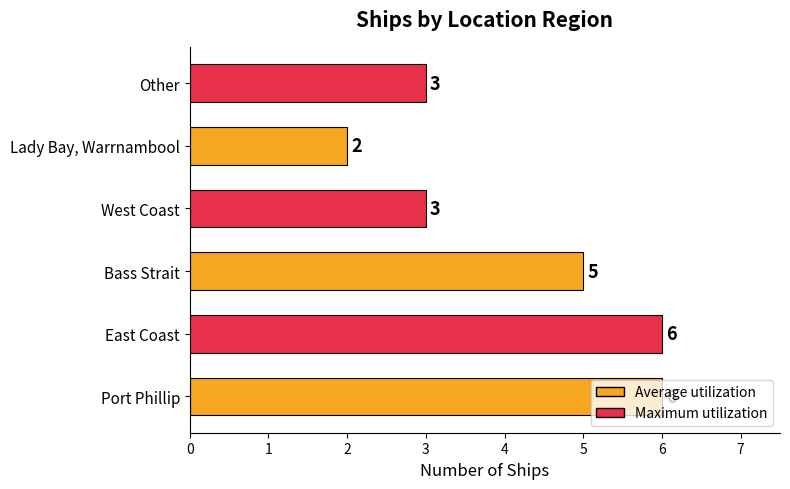

How many values are below 5?

3